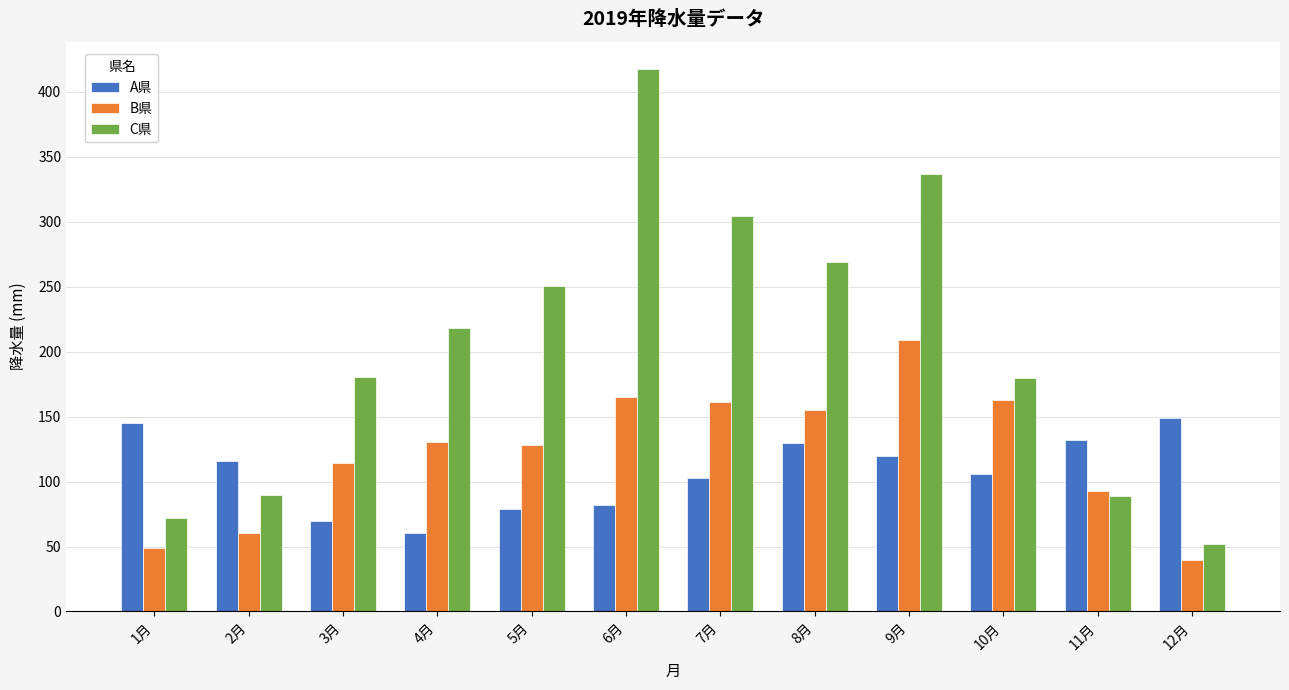

Does the chart contain any negative values?

No